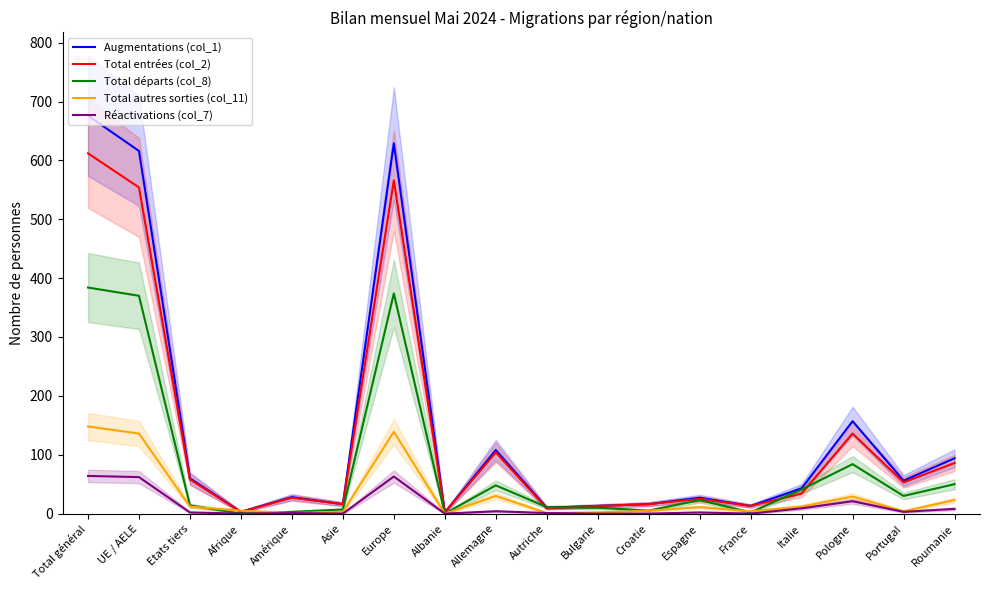

How many data points in Total entrées (col_2) are less than 34?

9